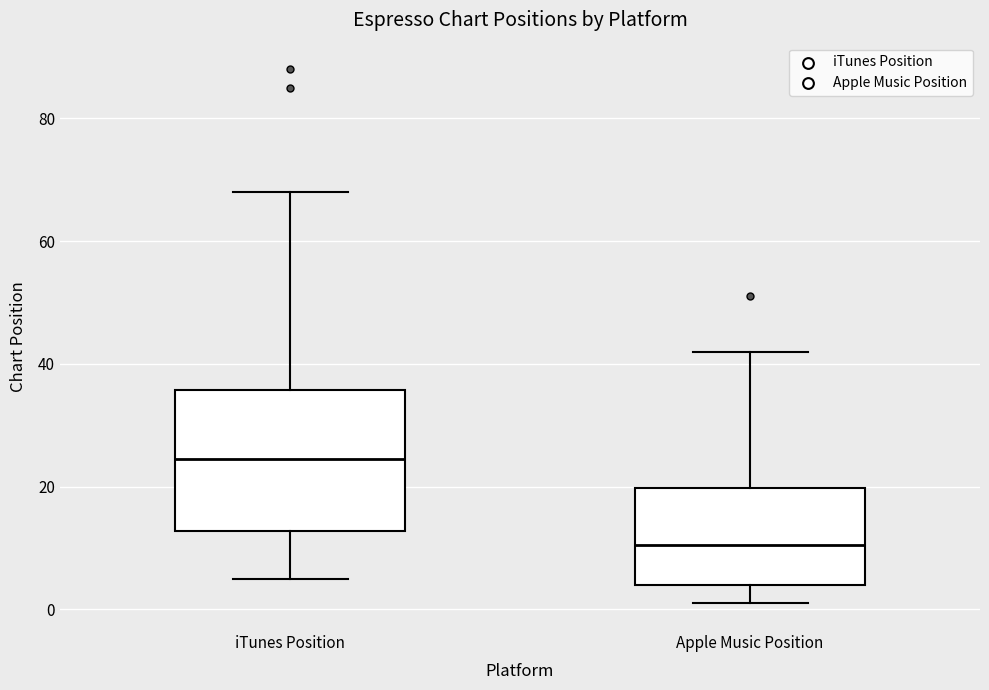

Reading left to right, read every box against the y-axis: the position of its median line, the range the box covers, and the ends of its whiskers. The values are not printed on the chart, so give them approximately, as read against the axis.

iTunes Position: median 24, box 12 to 36, whiskers 6 to 68
Apple Music Position: median 10, box 4 to 20, whiskers 2 to 42